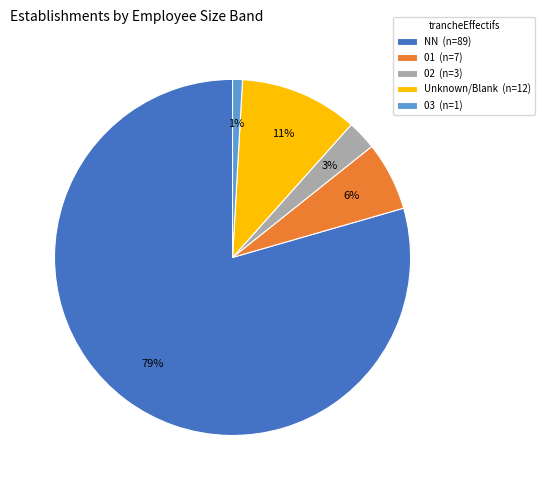

Is there any slice that represents more than half of the pie?

Yes